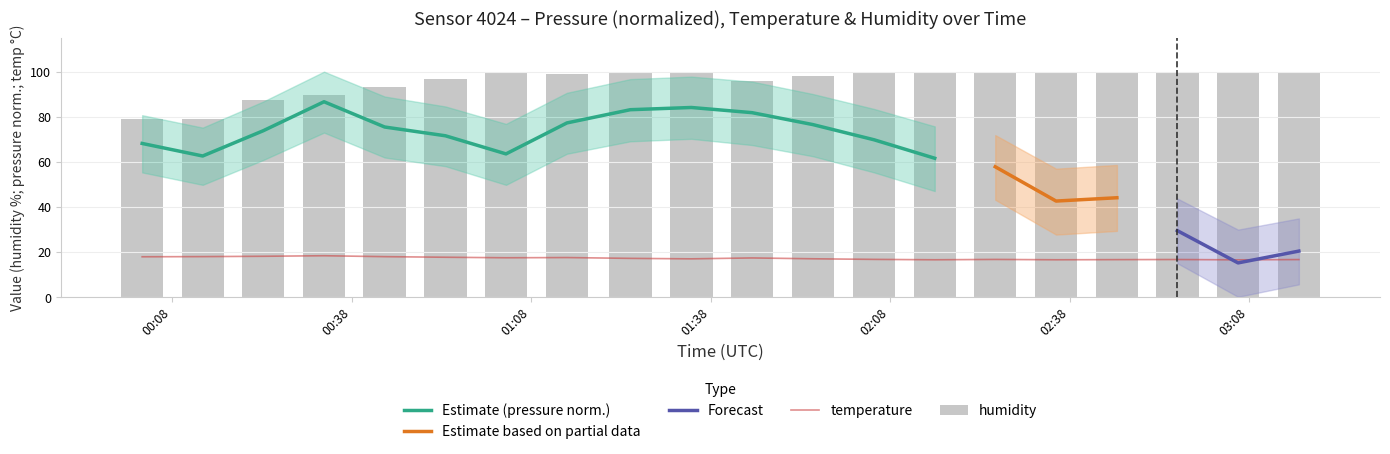

Between 01:23 and 01:33, which is larger?

01:23